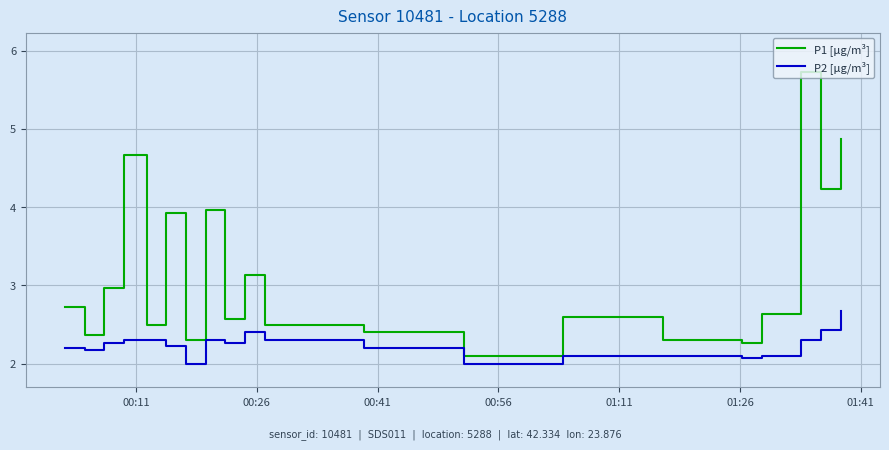

List the series in order of their peak value, highest first.

P1 [μg/m³], P2 [μg/m³]